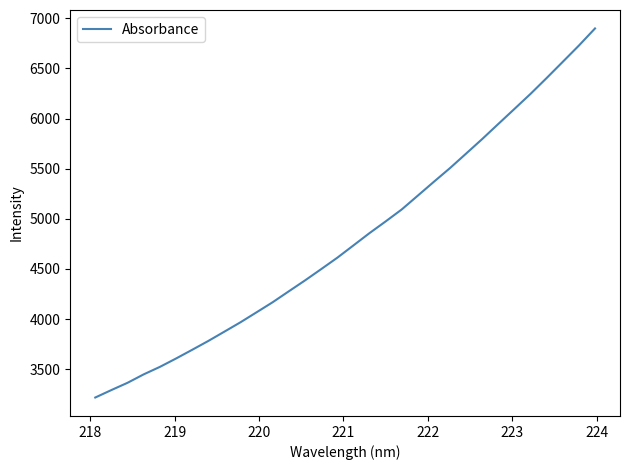

What is the average value?

4808.5